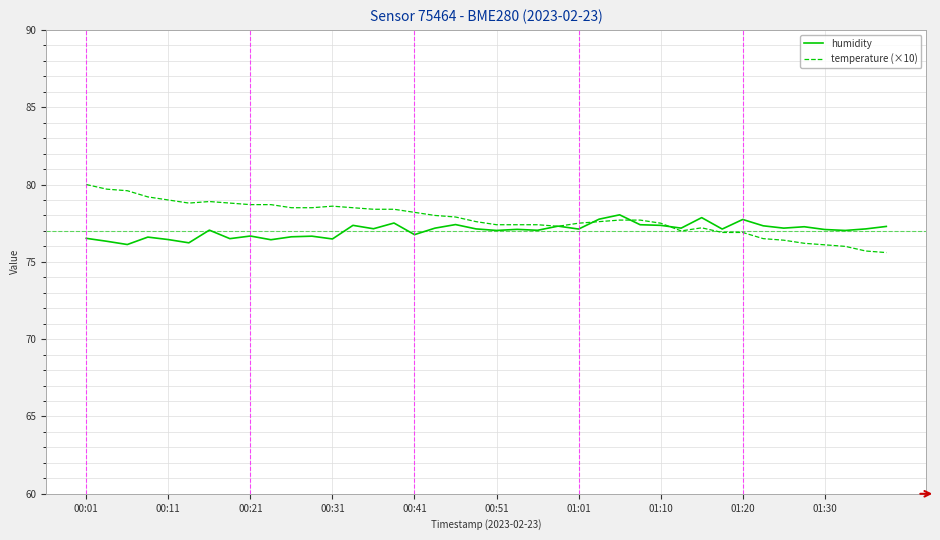

What are all the series names shown in the legend?

humidity, temperature (×10)